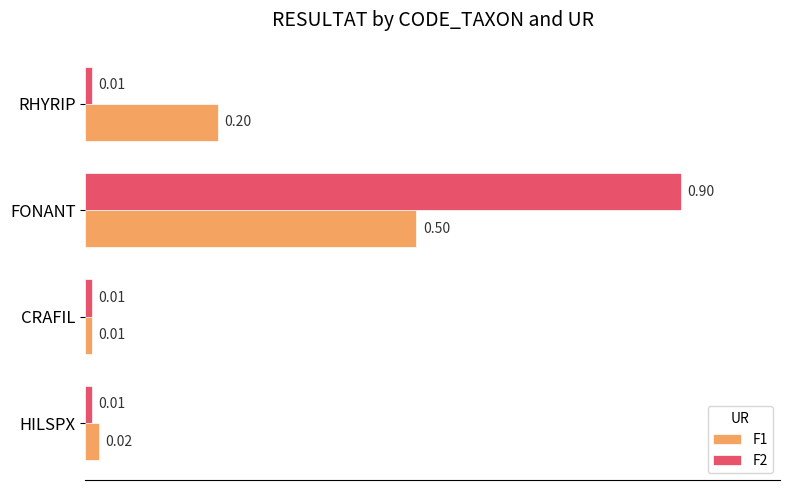

What is the average value of the F2 series?

0.2